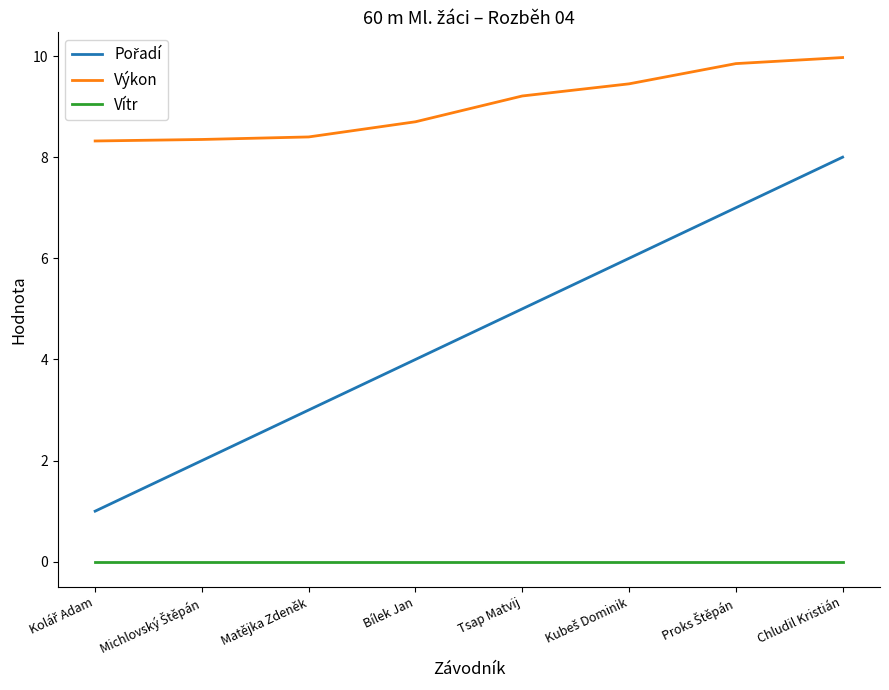

What is the difference between the highest and lowest values at Bílek Jan?

8.7